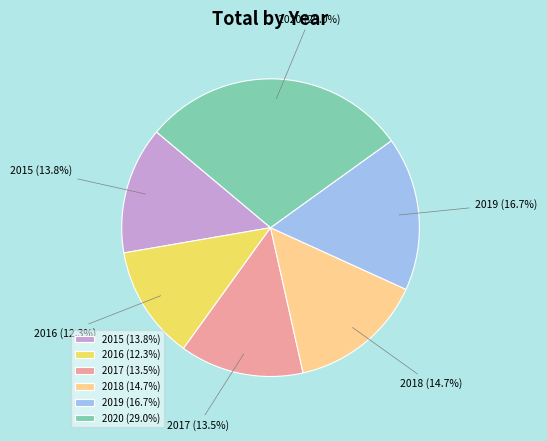

True or false: 2019 accounts for 12% of the total.

False